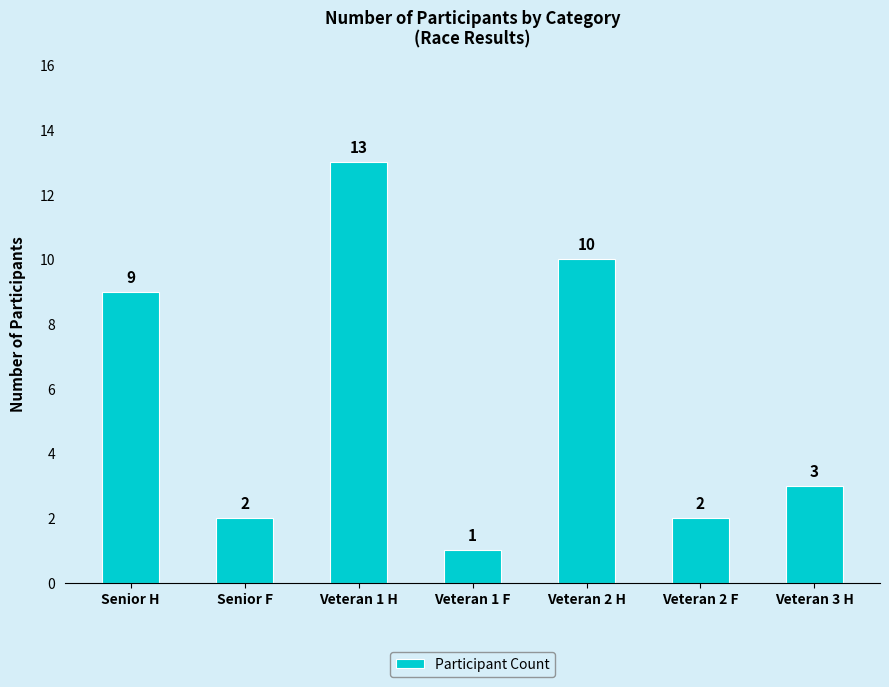

Where is the data nearest to the value 7?

Senior H